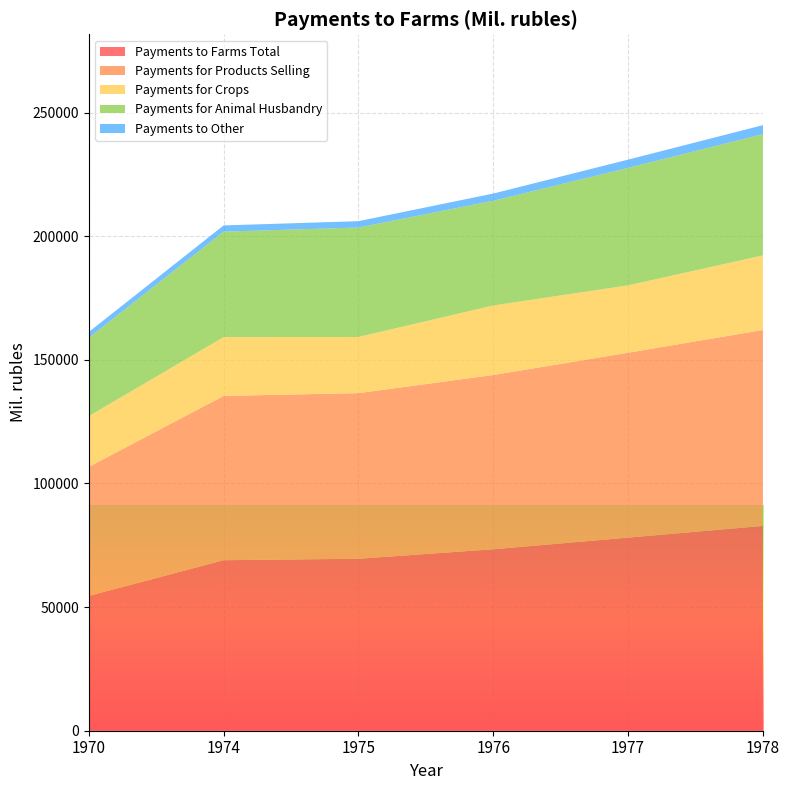

Reading left to right, transcribe all the data shown in this chart.

Payments to Farms Total: 54533	68959	69547	73389	78094	82838
Payments for Products Selling: 52189	66444	66984	70473	74781	79243
Payments for Crops: 20508	23790	22715	28117	27249	30153
Payments for Animal Husbandry: 31681	42654	44269	42356	47532	49090
Payments to Other: 2344	2515	2563	2916	3313	3595